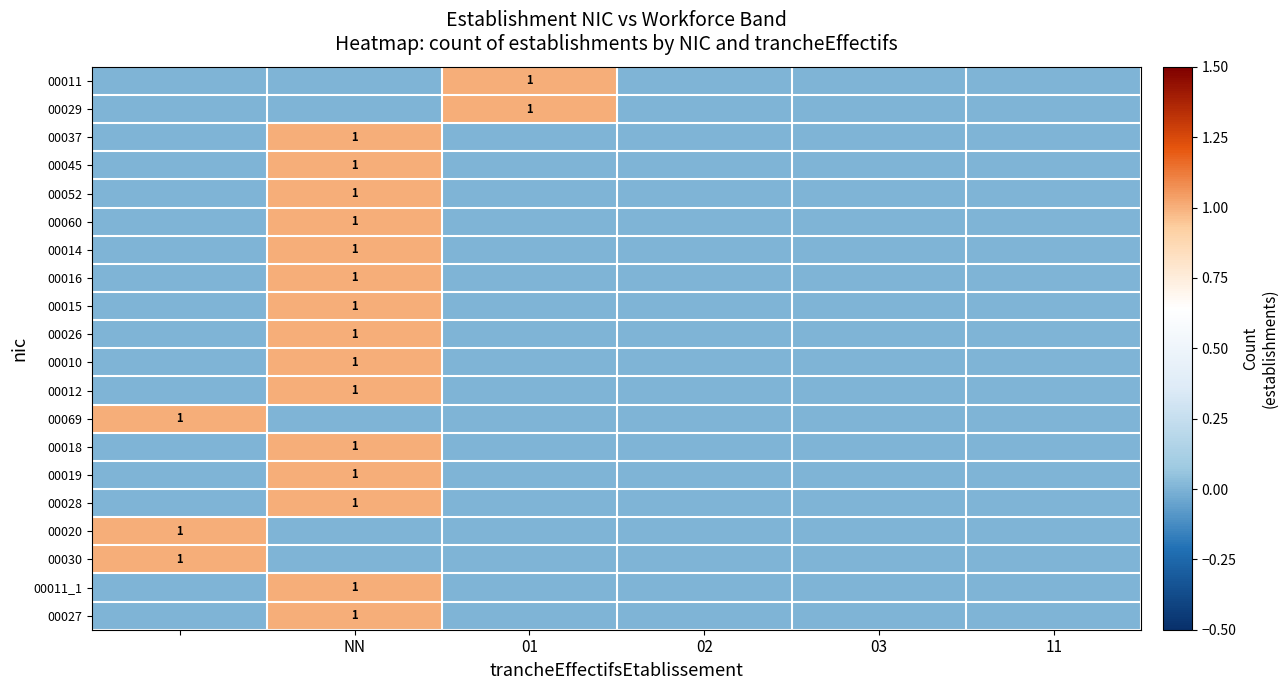

At how many categories does at least one series exceed 0?

3